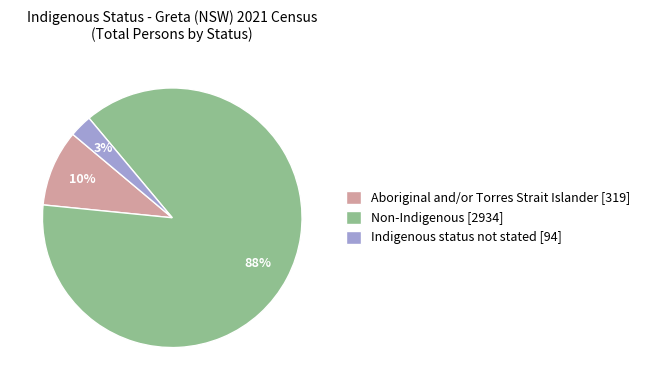

Which slice is the largest?

Non-Indigenous